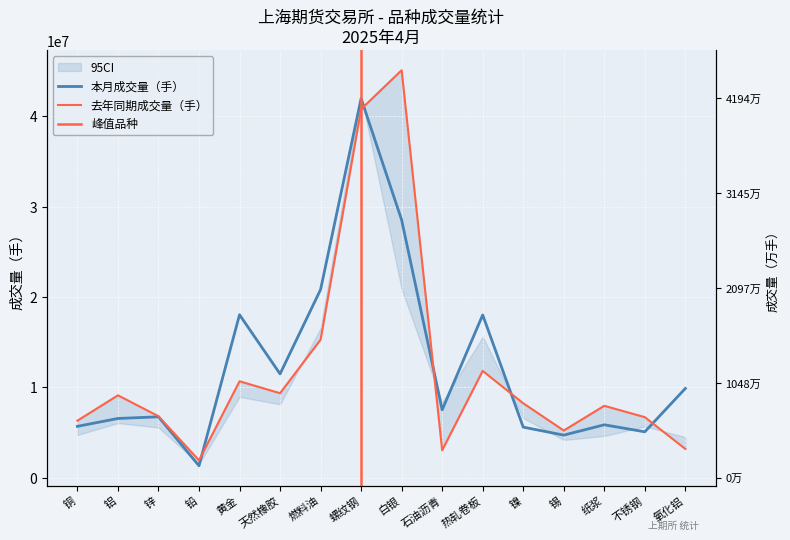

Which series has the widest spread of values?

去年同期成交量（手）